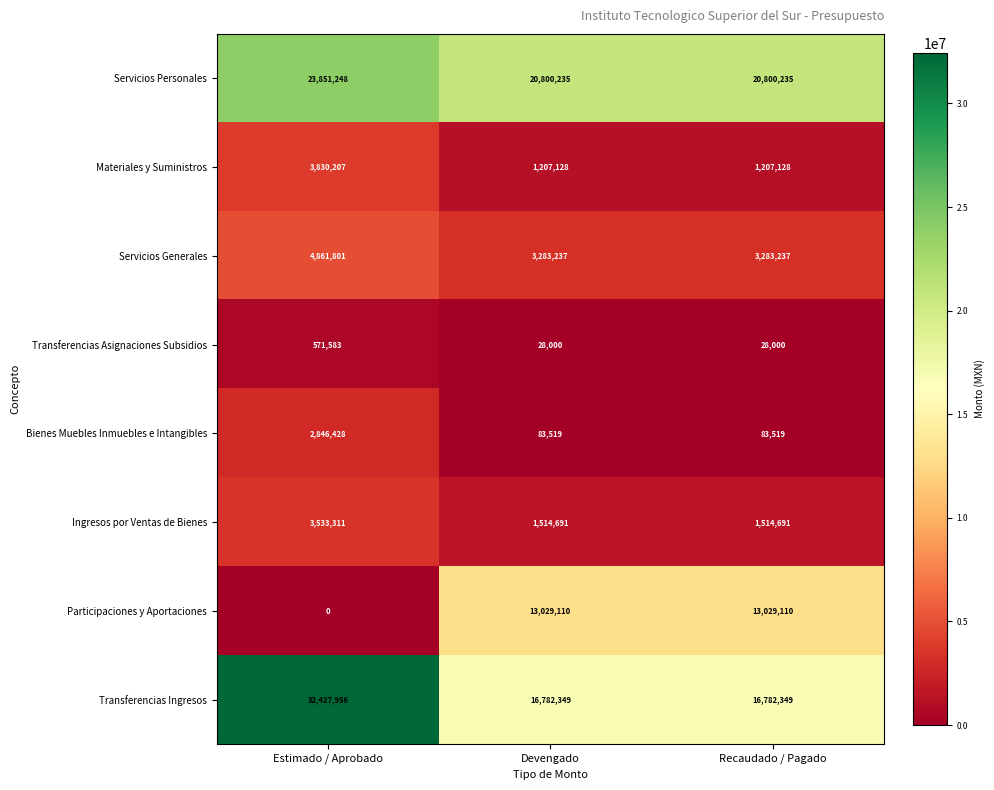

What is the average value of the Participaciones y Aportaciones series?

8686073